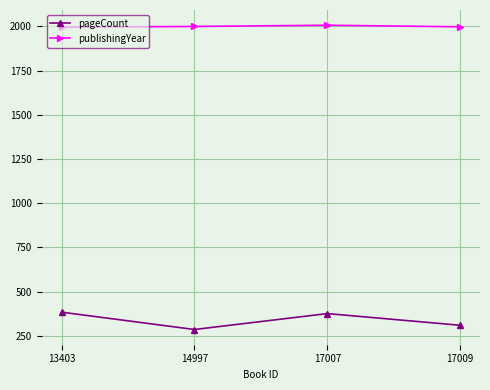

True or false: pageCount and publishingYear cross at least once.

False